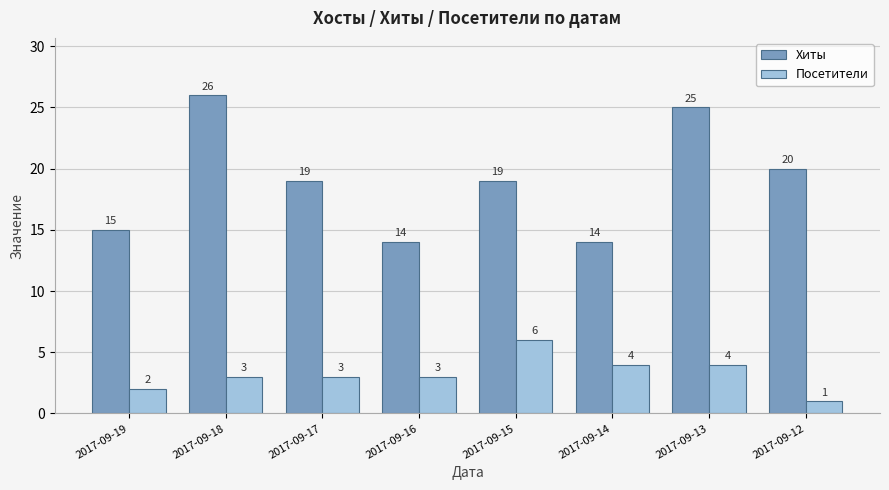

What is the difference between the Посетители values at 2017-09-16 and 2017-09-15?

3